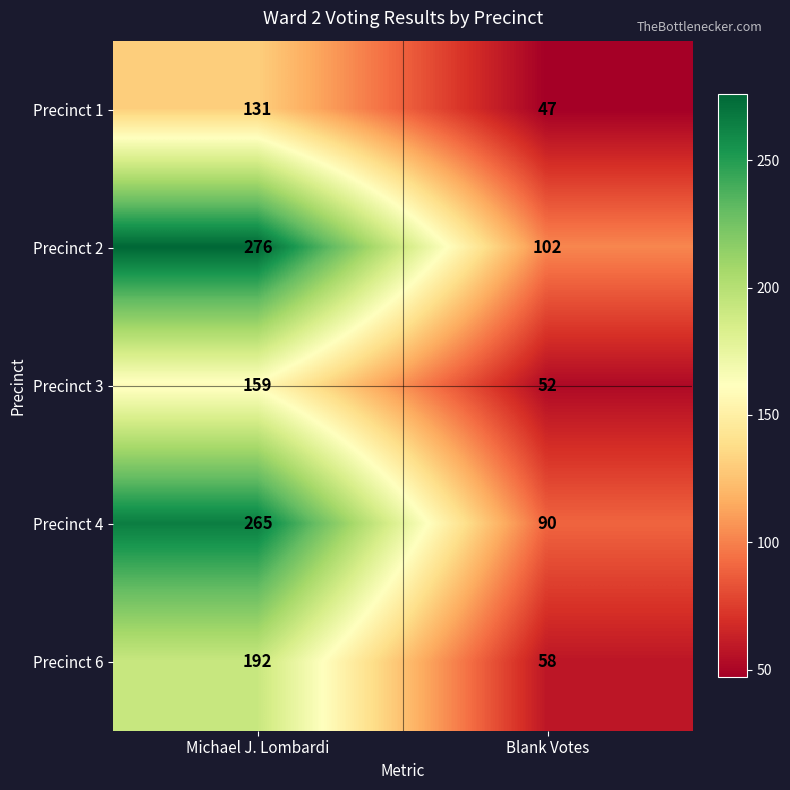

Count the number of categories in the chart.

2